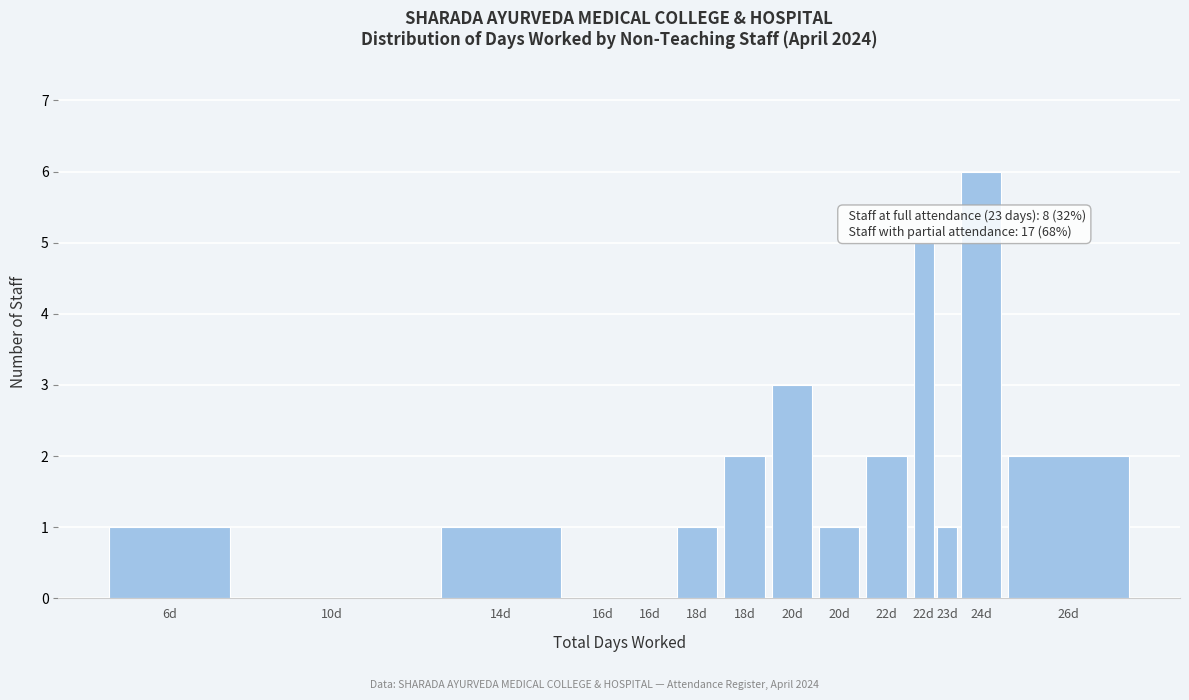

Count the number of data series in this chart.

1